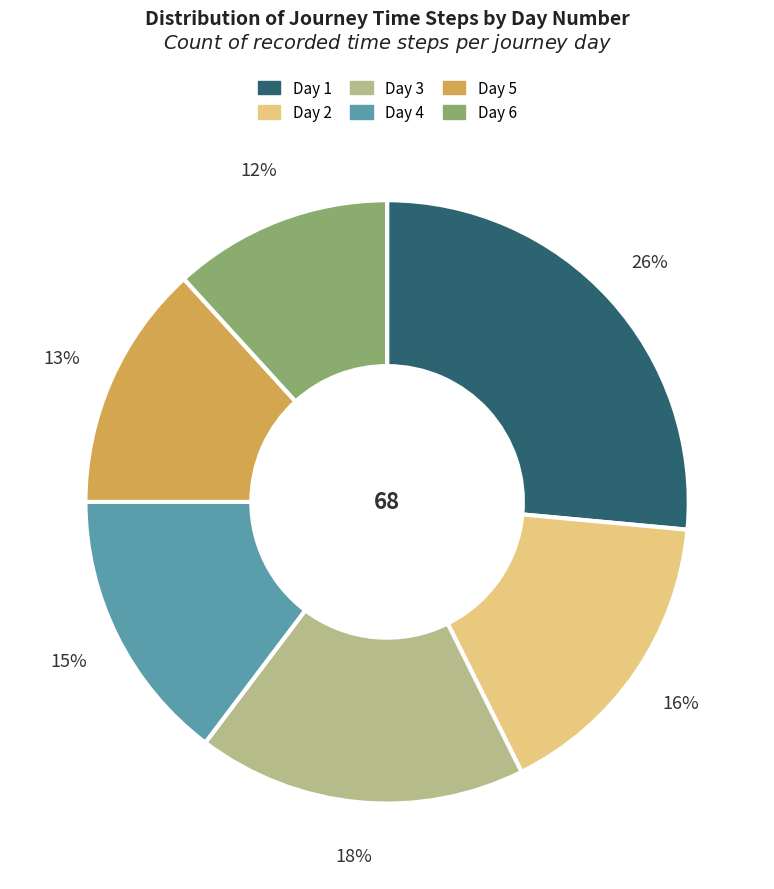

Do Day 3 and Day 1 together represent more than half of the pie?

No